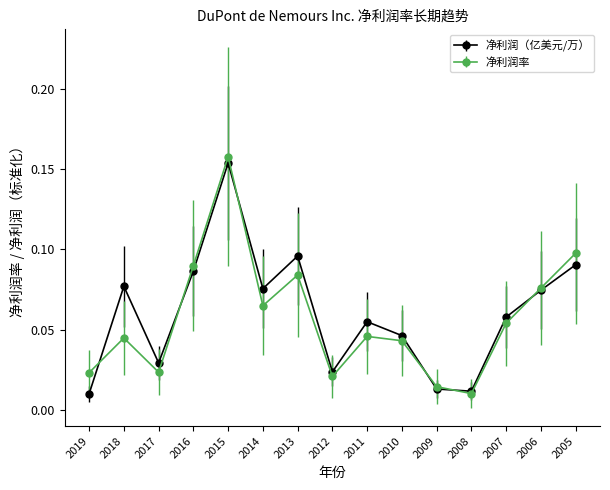

At which category does the chart reach its peak across all series?

2015